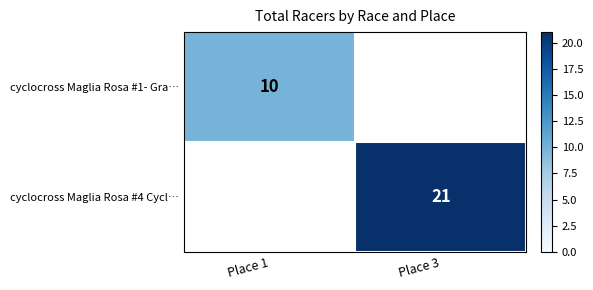

Is it true that cyclocross Maglia Rosa #1- Gra… equals 6 at Place 1?

False